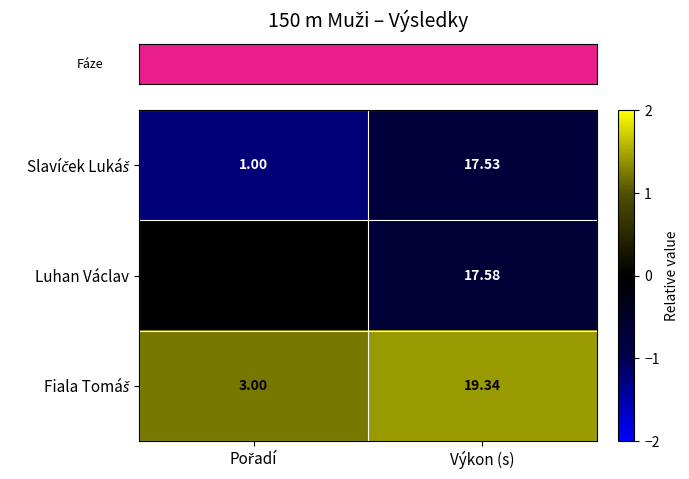

At which label does Luhan Václav first exceed 17?

Výkon (s)